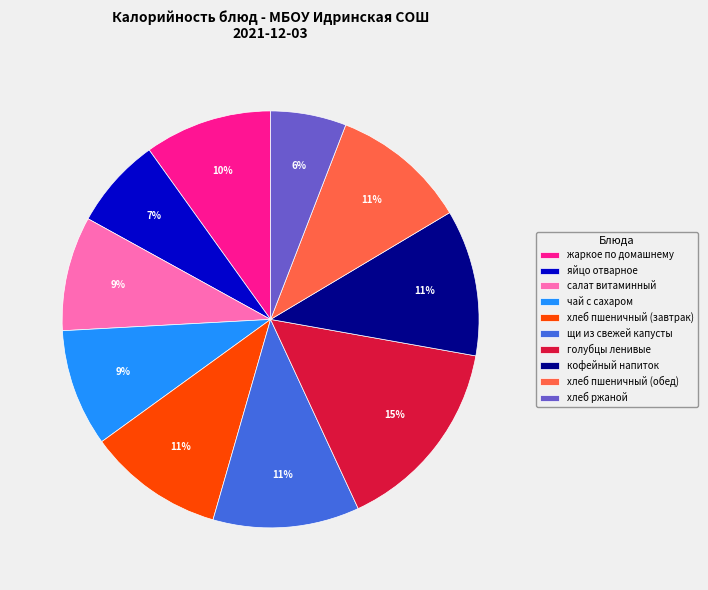

Which slice is the smallest?

хлеб ржаной